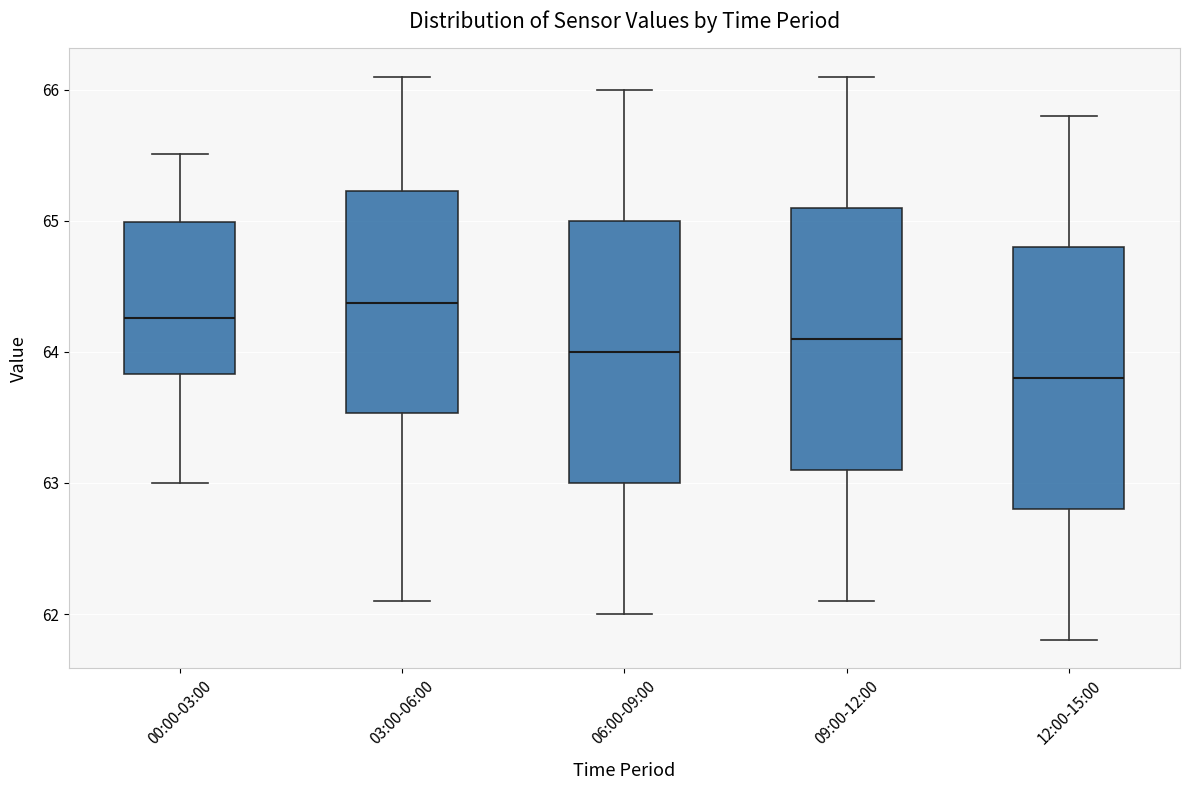

Reading left to right, transcribe this box plot: for each box, give where its median line is, the range the box spans, and where its two whiskers end, as read against the y-axis. The values are not printed on the chart, so give them approximately, as read against the axis.

00:00-03:00: median 64.3, box 63.8 to 65.0, whiskers 63.0 to 65.5
03:00-06:00: median 64.4, box 63.5 to 65.2, whiskers 62.1 to 66.1
06:00-09:00: median 64.0, box 63.0 to 65.0, whiskers 62.0 to 66.0
09:00-12:00: median 64.1, box 63.1 to 65.1, whiskers 62.1 to 66.1
12:00-15:00: median 63.8, box 62.8 to 64.8, whiskers 61.8 to 65.8